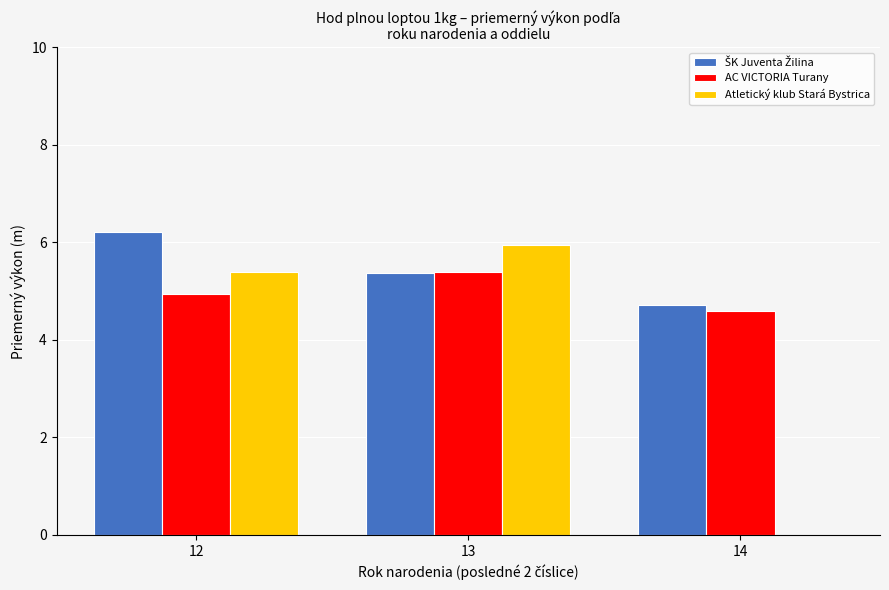

Are the bars grouped side by side (vs. stacked)?

Yes